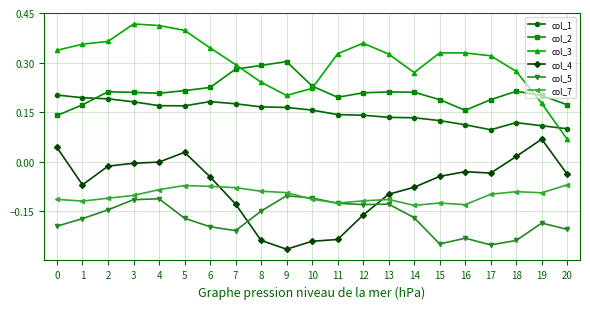

List the series in order of their peak value, lowest first.

col_5, col_7, col_4, col_1, col_2, col_3